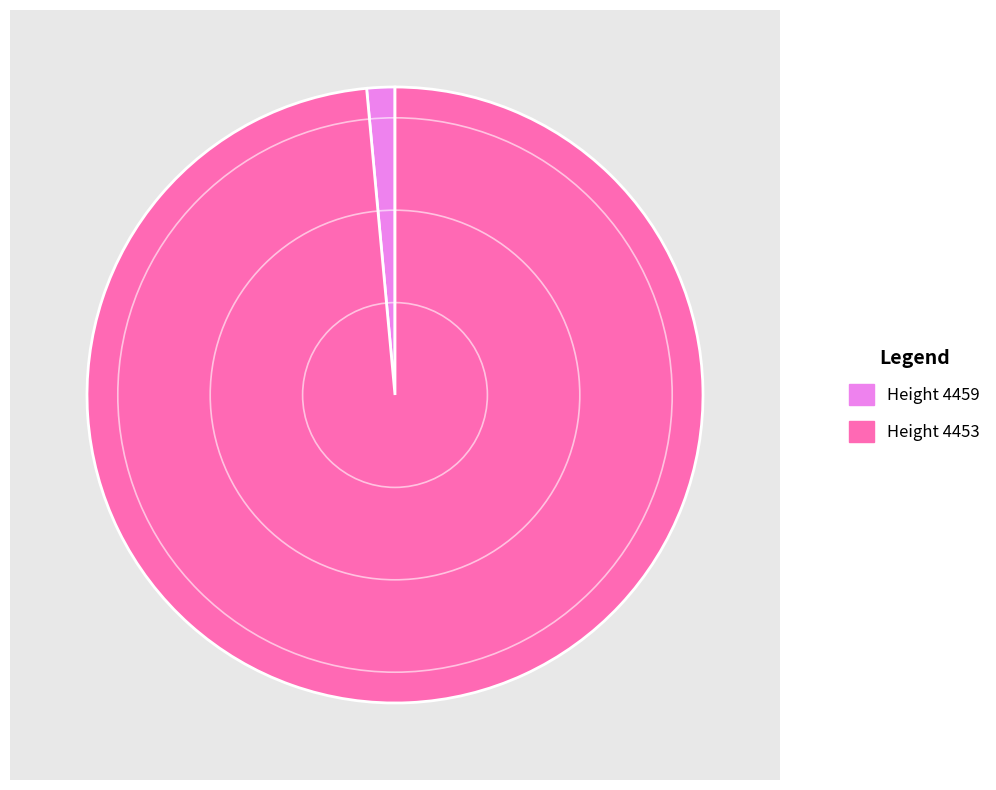

Rank the categories by value from highest to lowest.

4453, 4459